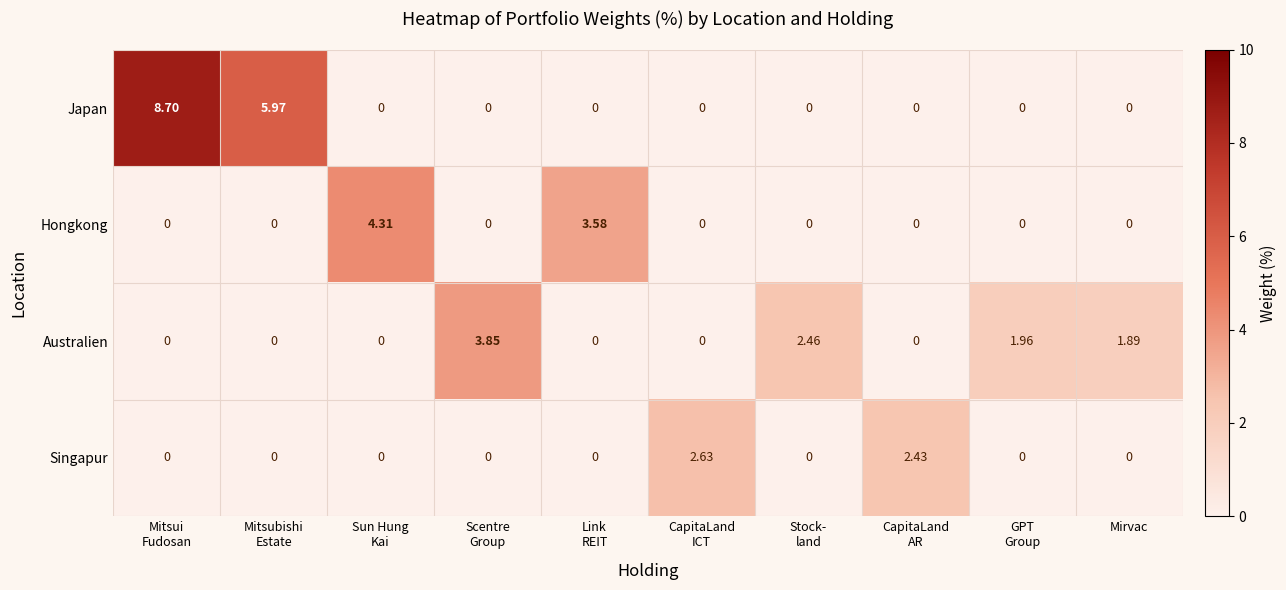

Count the number of categories in the chart.

10